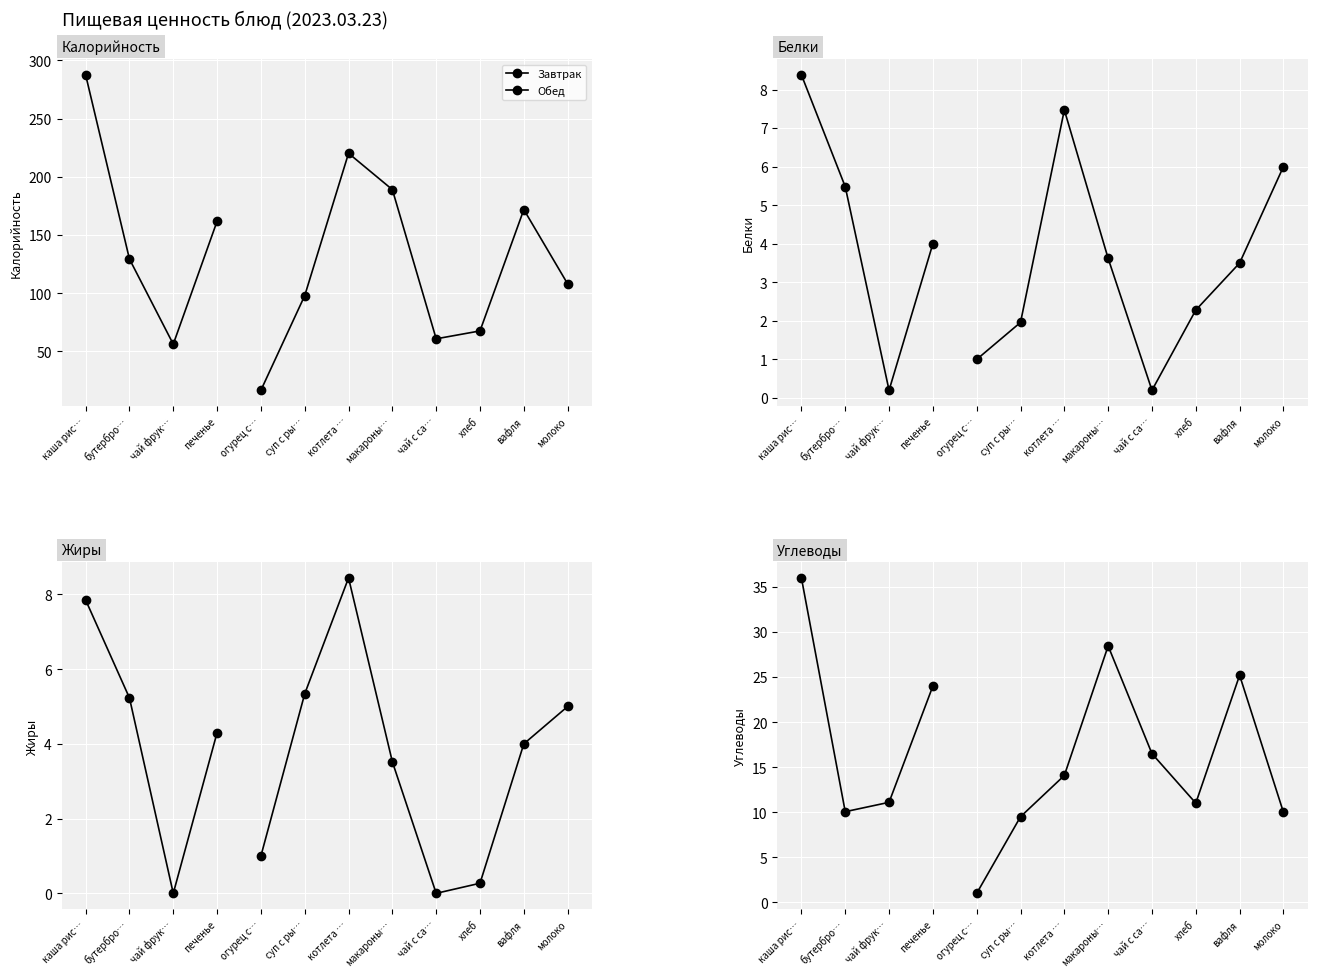

Which series has the widest spread of values?

Калорийность